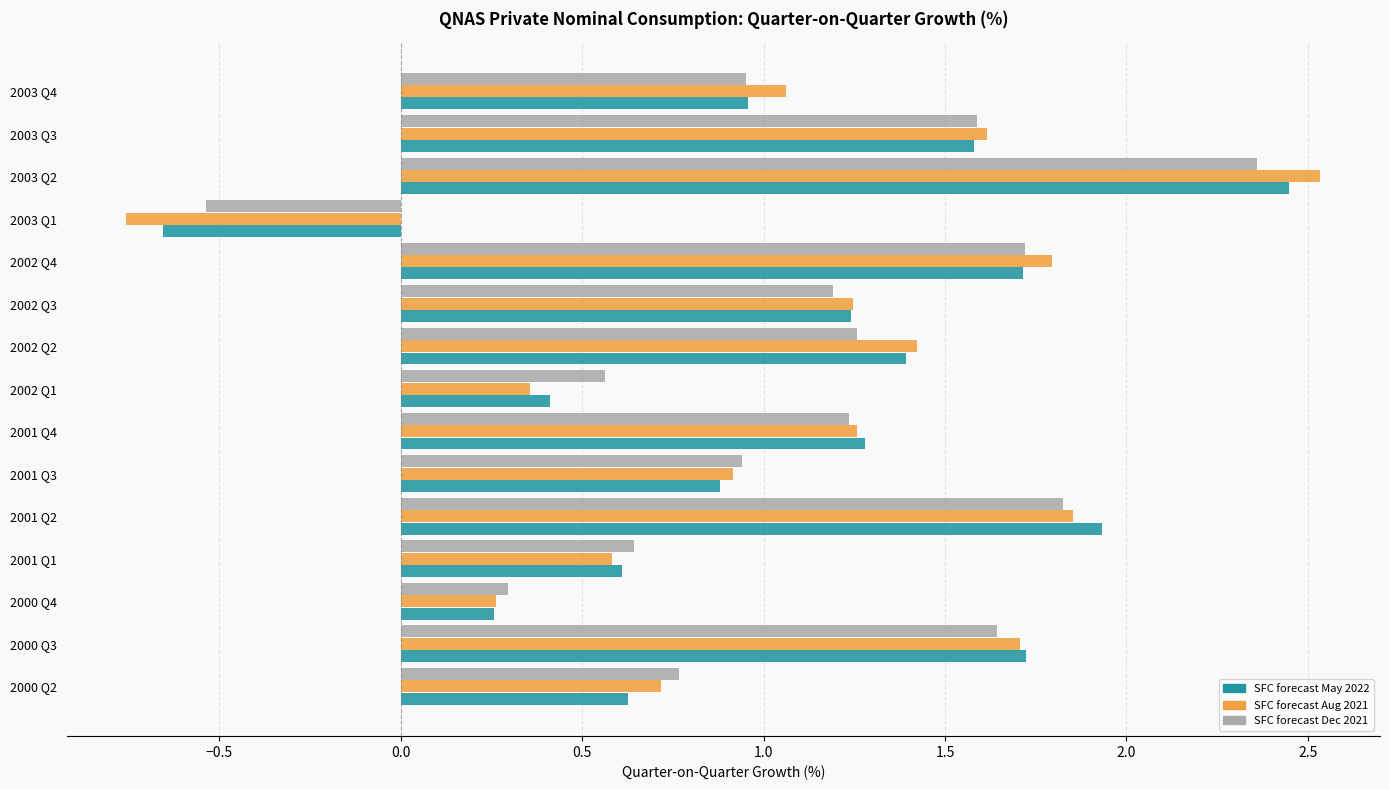

Which series has the largest range (max minus min)?

SFC forecast Aug 2021